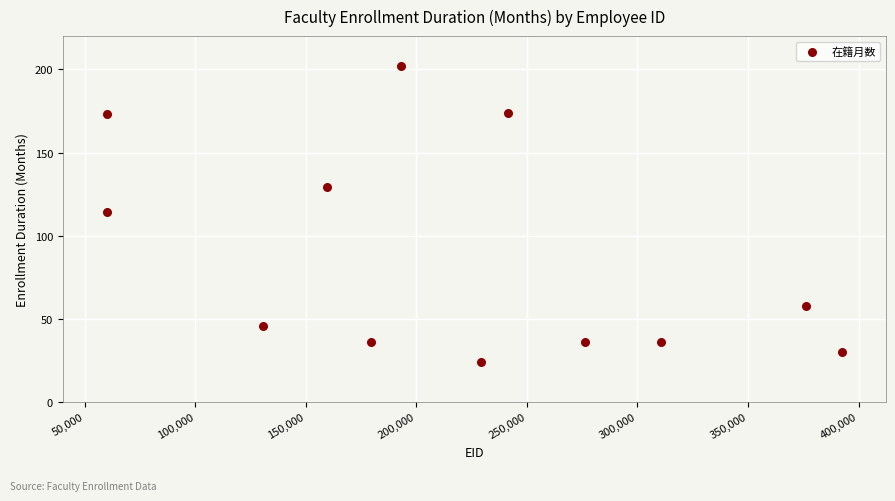

What is the average X value?

217471